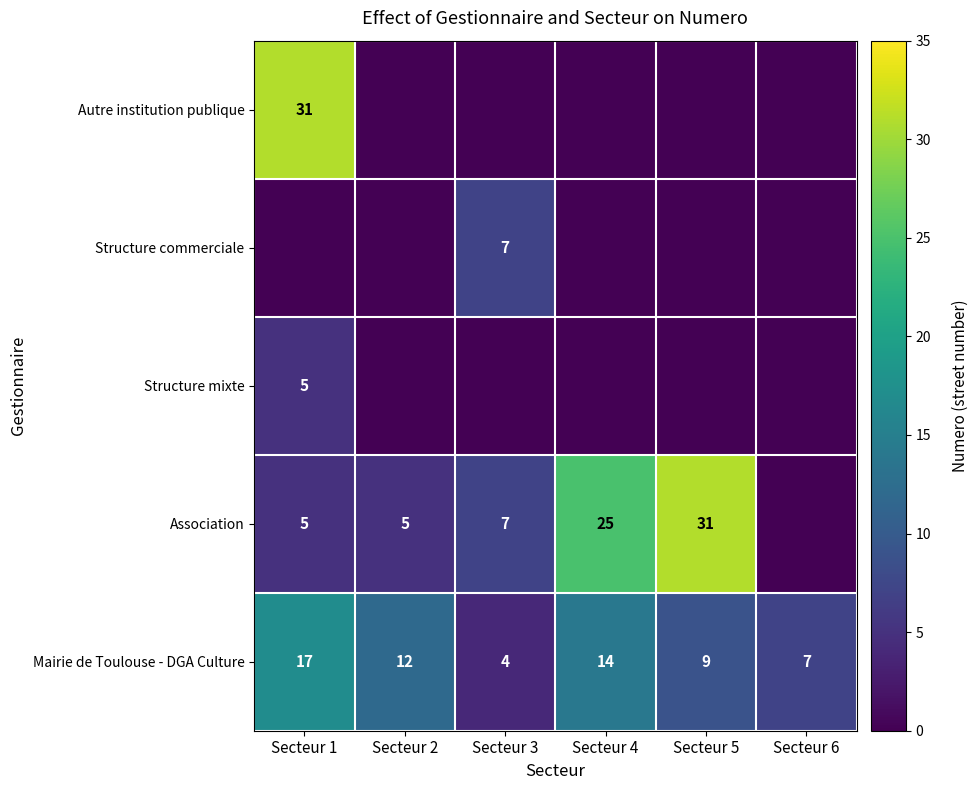

How many values in the Mairie de Toulouse - DGA Culture series are below 12?

3